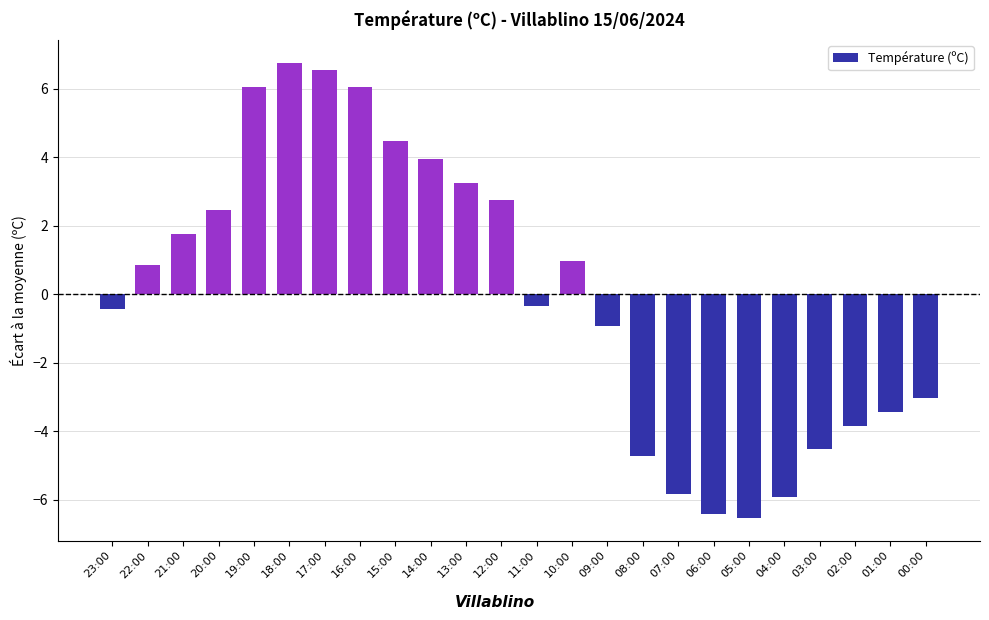

What position from the left is 01:00?

23